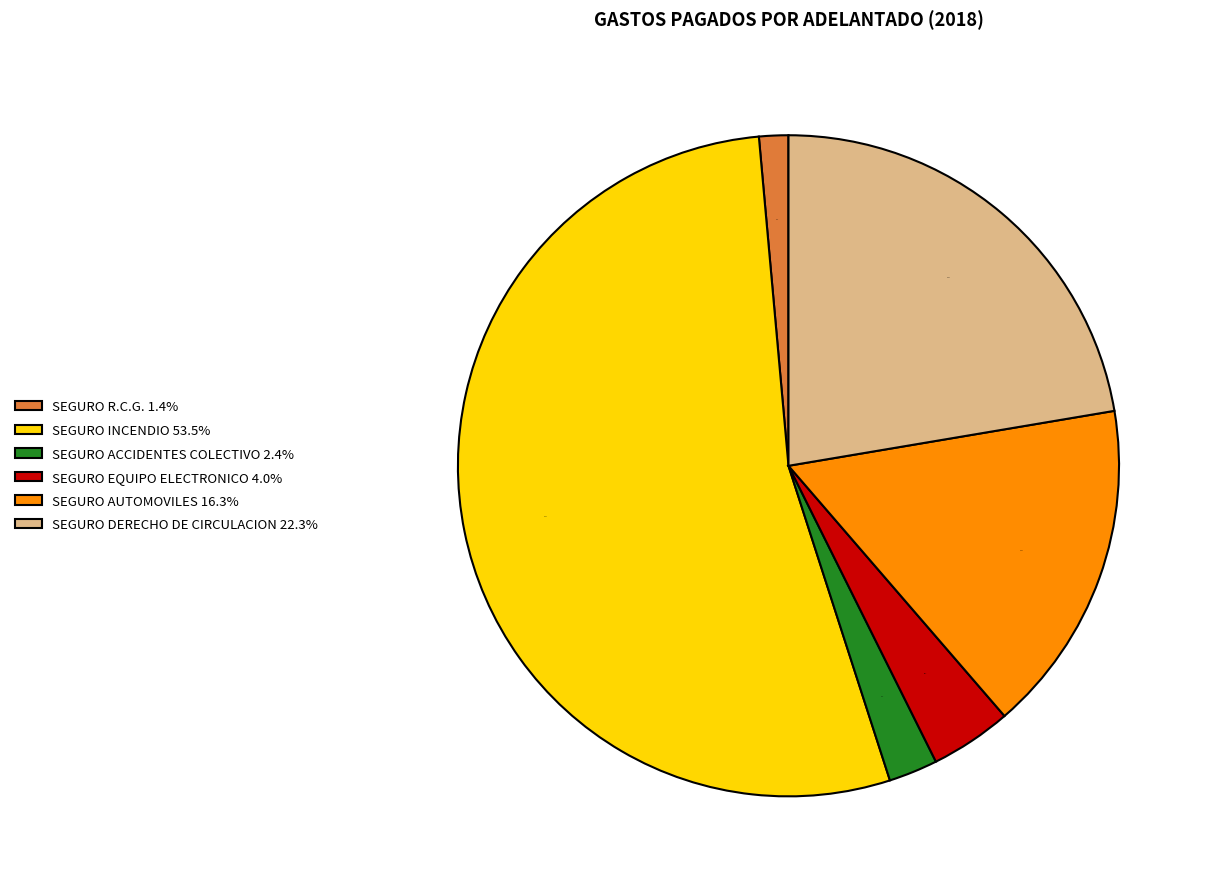

Which category accounts for the majority?

SEGURO INCENDIO